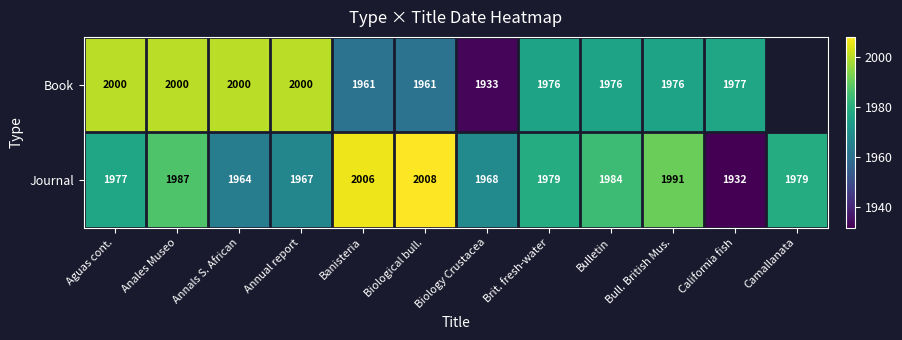

At which label is Journal closest to 1970?

Biology Crustacea